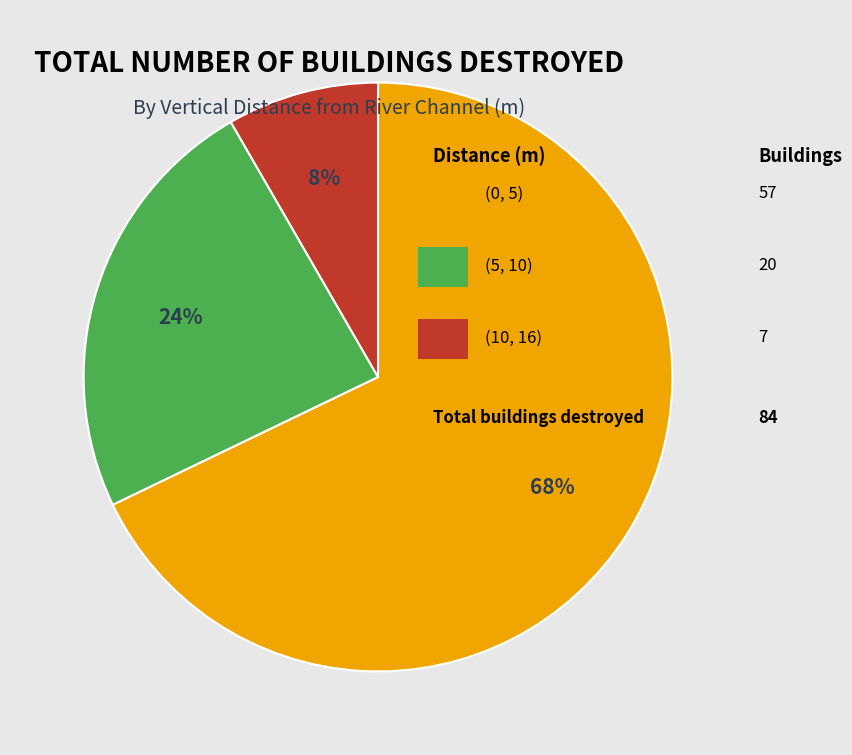

How many slices are in this pie chart?

3